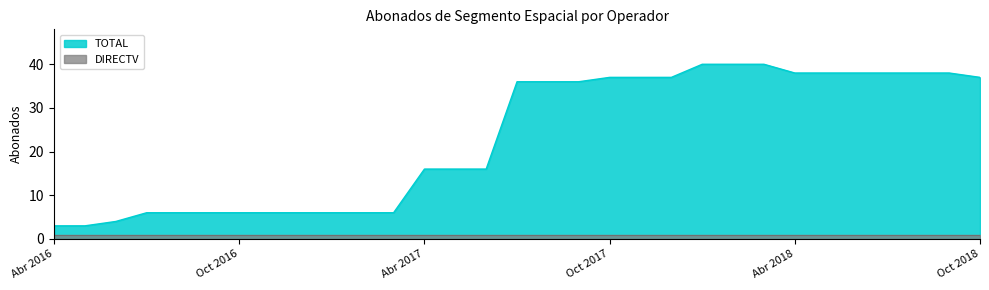

Is it true that HISPASAT equals 2 at Jul 2018?

False